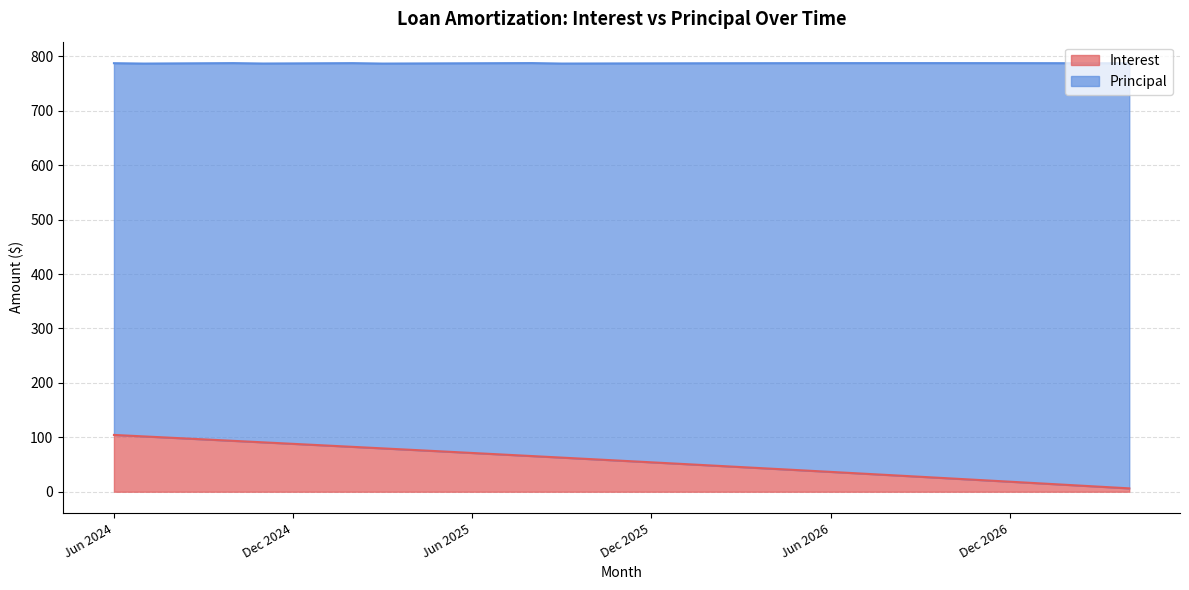

Between Nov 2026 and Feb 2027, which is larger?

Nov 2026